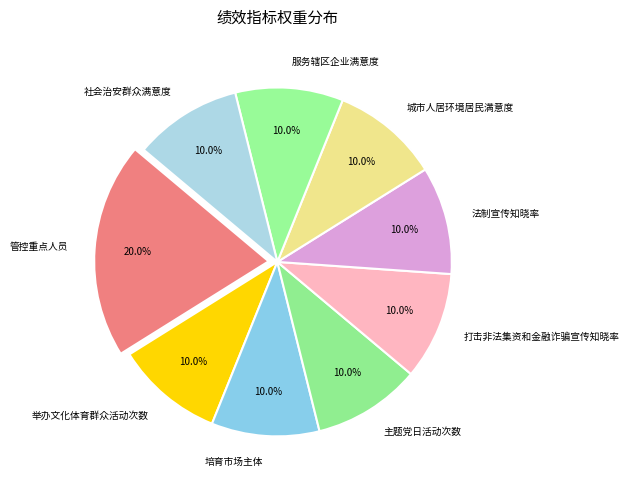

To the nearest percent, what is the difference between the 管控重点人员 and 法制宣传知晓率 slice percentages?

10%